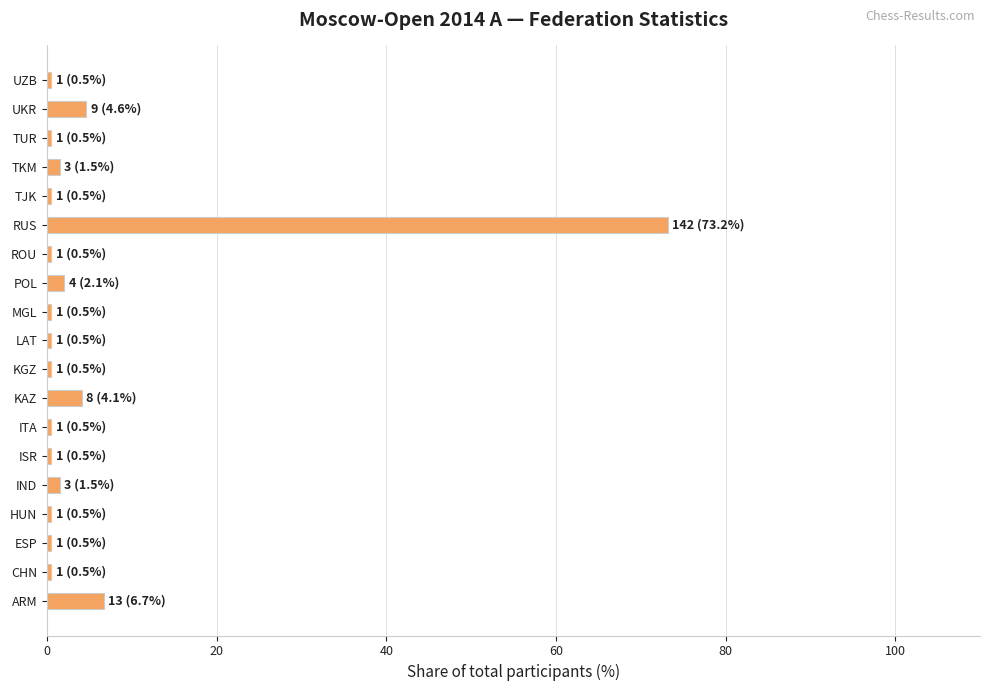

Between UKR and IND, which is larger?

UKR